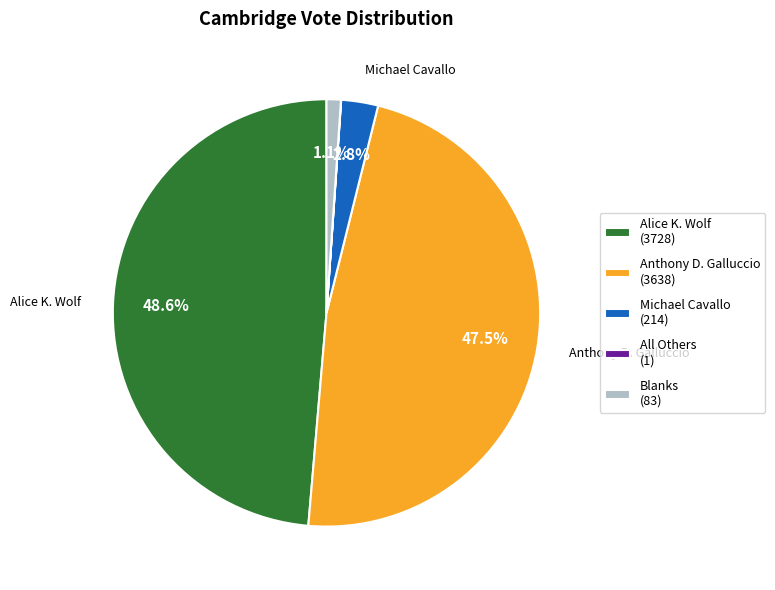

Combined, what portion of the pie is Blanks and Alice K. Wolf?

49.7%